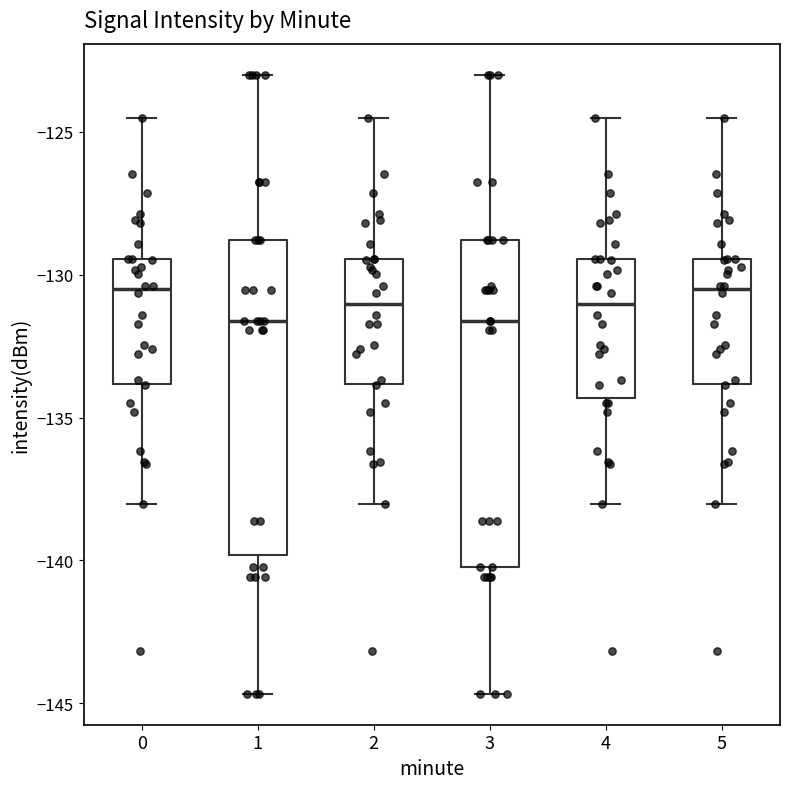

Reading left to right, transcribe this box plot: for each box, give where its median line is, the range the box spans, and where its two whiskers end, as read against the y-axis. The values are not printed on the chart, so give them approximately, as read against the axis.

0: median -130.5, box -134.0 to -129.5, whiskers -138.0 to -124.5
1: median -131.5, box -140.0 to -129.0, whiskers -144.5 to -123.0
2: median -131.0, box -134.0 to -129.5, whiskers -138.0 to -124.5
3: median -131.5, box -140.0 to -129.0, whiskers -144.5 to -123.0
4: median -131.0, box -134.5 to -129.5, whiskers -138.0 to -124.5
5: median -130.5, box -134.0 to -129.5, whiskers -138.0 to -124.5